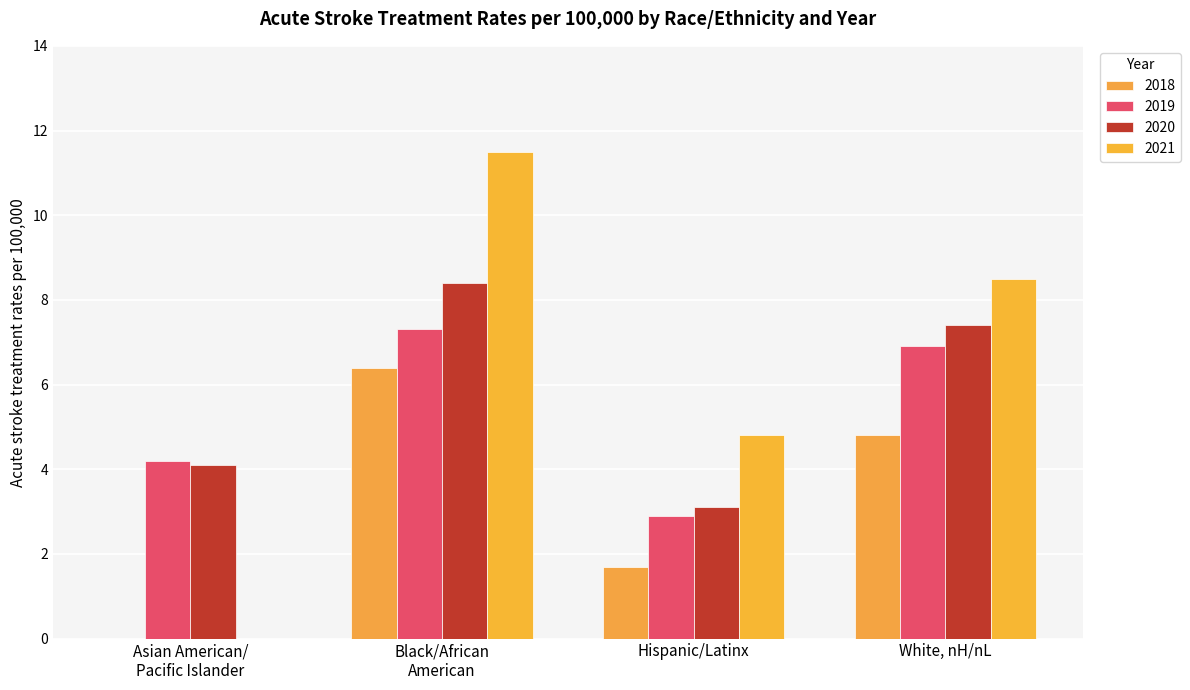

At which label does 2018 reach its peak?

Black/African
American